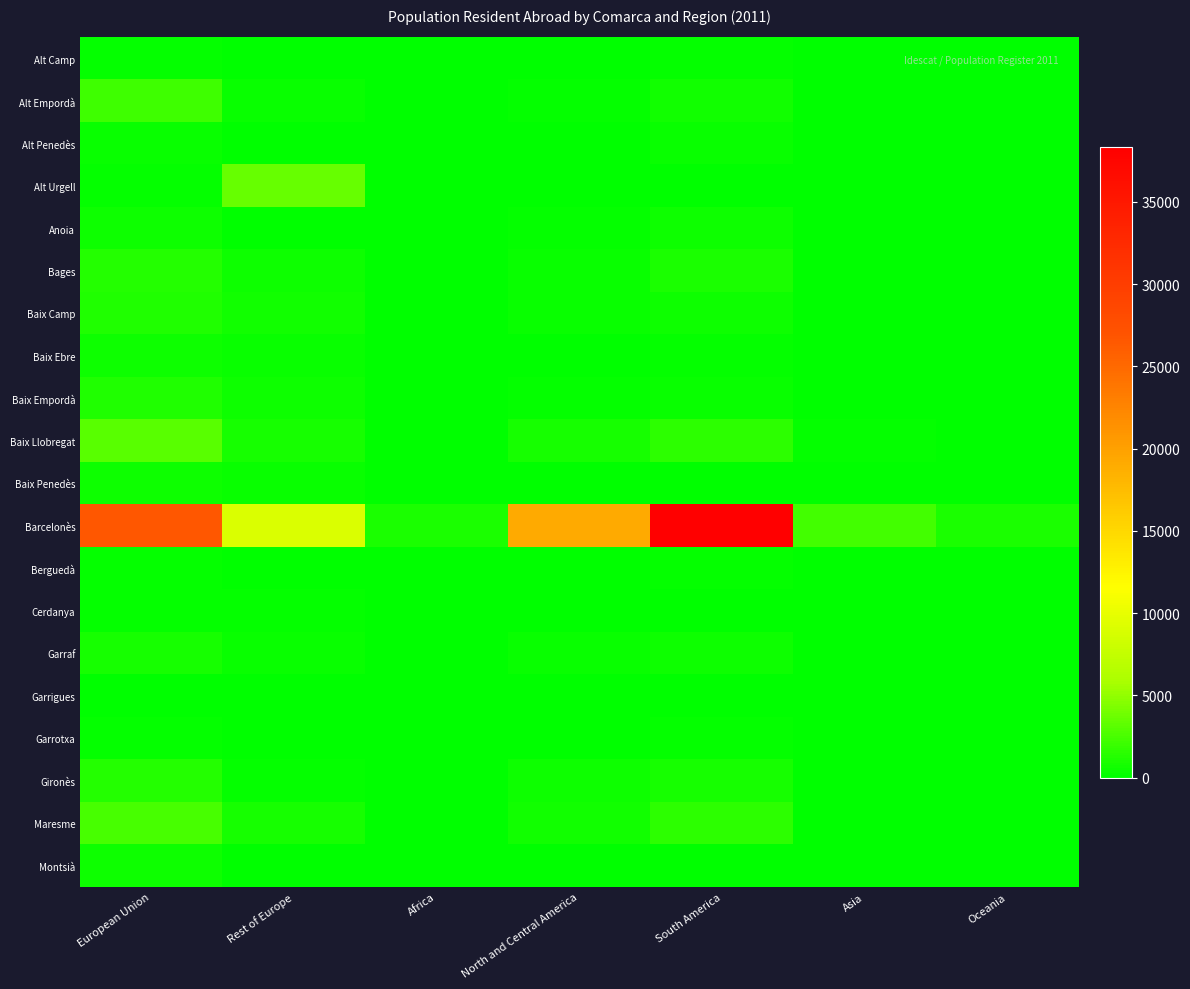

Reading right to left, list all the values displayed in this chart.

Alt Camp: Oceania=4	Asia=7	South America=245	North and Central America=96	Africa=7	Rest of Europe=64	European Union=219
Alt Empordà: Oceania=20	Asia=21	South America=665	North and Central America=268	Africa=12	Rest of Europe=379	European Union=2105
Alt Penedès: Oceania=4	Asia=8	South America=386	North and Central America=144	Africa=10	Rest of Europe=136	European Union=368
Alt Urgell: Oceania=1	Asia=0	South America=134	North and Central America=24	Africa=1	Rest of Europe=3489	European Union=184
Anoia: Oceania=3	Asia=28	South America=489	North and Central America=224	Africa=33	Rest of Europe=146	European Union=496
Bages: Oceania=61	Asia=51	South America=918	North and Central America=348	Africa=41	Rest of Europe=565	European Union=1233
Baix Camp: Oceania=12	Asia=38	South America=572	North and Central America=304	Africa=28	Rest of Europe=630	European Union=1128
Baix Ebre: Oceania=7	Asia=20	South America=272	North and Central America=110	Africa=8	Rest of Europe=443	European Union=563
Baix Empordà: Oceania=6	Asia=35	South America=381	North and Central America=207	Africa=24	Rest of Europe=495	European Union=1122
Baix Llobregat: Oceania=97	Asia=186	South America=1587	North and Central America=788	Africa=107	Rest of Europe=752	European Union=3070
Baix Penedès: Oceania=1	Asia=8	South America=112	North and Central America=91	Africa=8	Rest of Europe=394	European Union=572
Barcelonès: Oceania=1027	Asia=2384	South America=38349	North and Central America=19070	Africa=943	Rest of Europe=9063	European Union=26522
Berguedà: Oceania=4	Asia=10	South America=159	North and Central America=34	Africa=8	Rest of Europe=137	European Union=234
Cerdanya: Oceania=6	Asia=3	South America=93	North and Central America=18	Africa=2	Rest of Europe=162	European Union=264
Garraf: Oceania=20	Asia=36	South America=515	North and Central America=310	Africa=21	Rest of Europe=331	European Union=865
Garrigues: Oceania=1	Asia=3	South America=100	North and Central America=68	Africa=3	Rest of Europe=62	European Union=144
Garrotxa: Oceania=1	Asia=8	South America=158	North and Central America=76	Africa=7	Rest of Europe=57	European Union=272
Gironès: Oceania=34	Asia=56	South America=890	North and Central America=458	Africa=58	Rest of Europe=290	European Union=1330
Maresme: Oceania=40	Asia=119	South America=1620	North and Central America=743	Africa=130	Rest of Europe=805	European Union=2447
Montsià: Oceania=2	Asia=10	South America=142	North and Central America=89	Africa=3	Rest of Europe=147	European Union=456